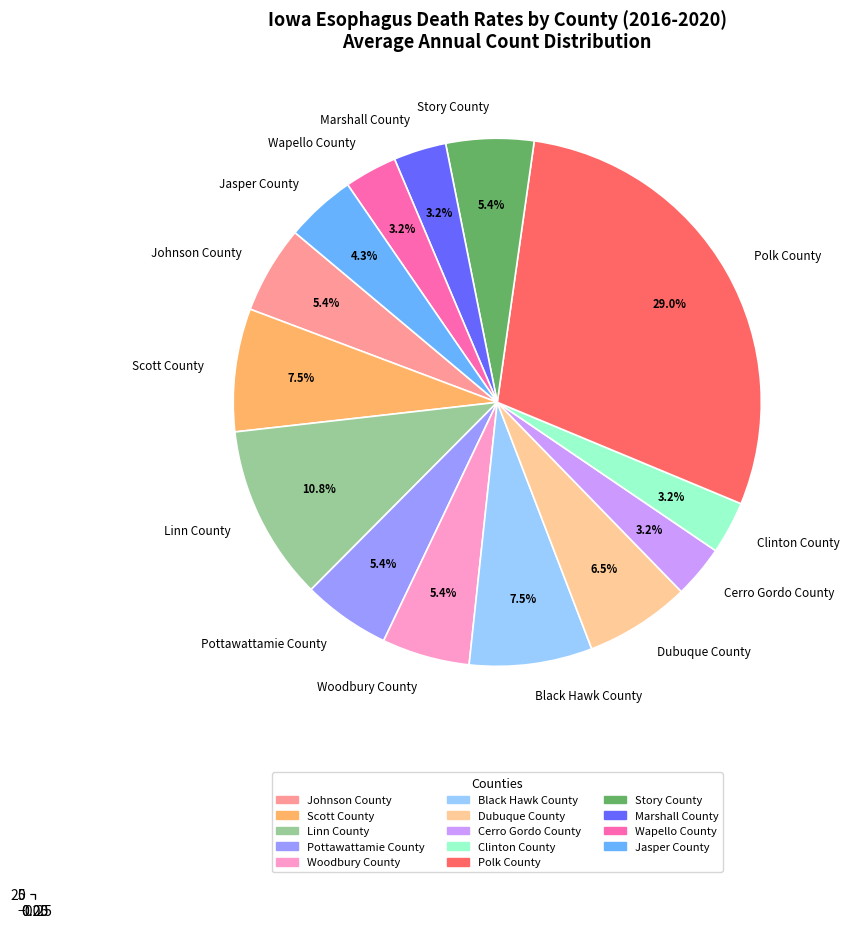

How many segments does this pie chart have?

14